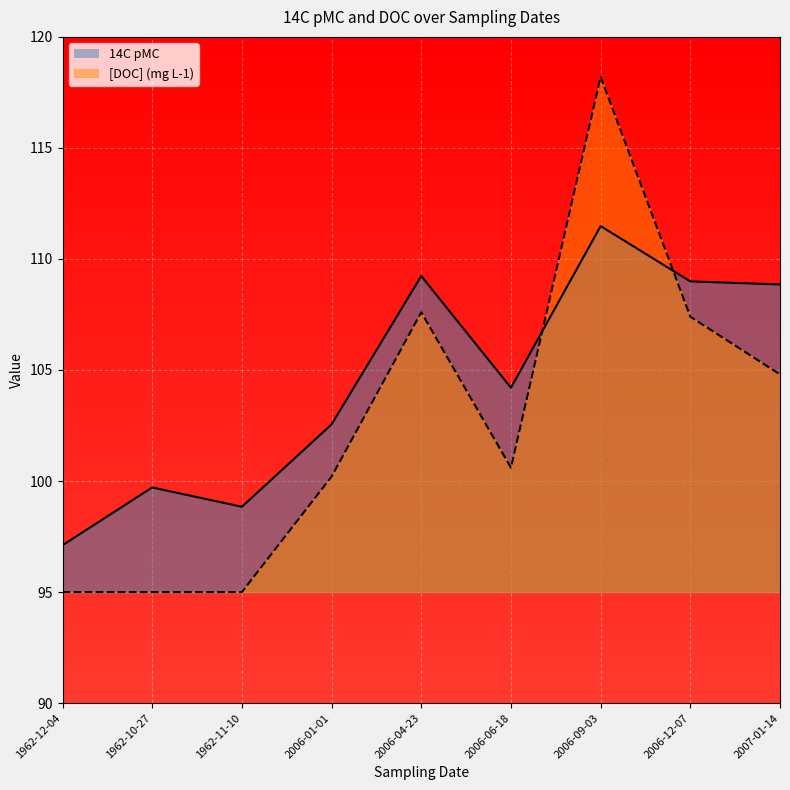

Which category has the lowest value in the [DOC] (mg L-1) series?

1962-12-04